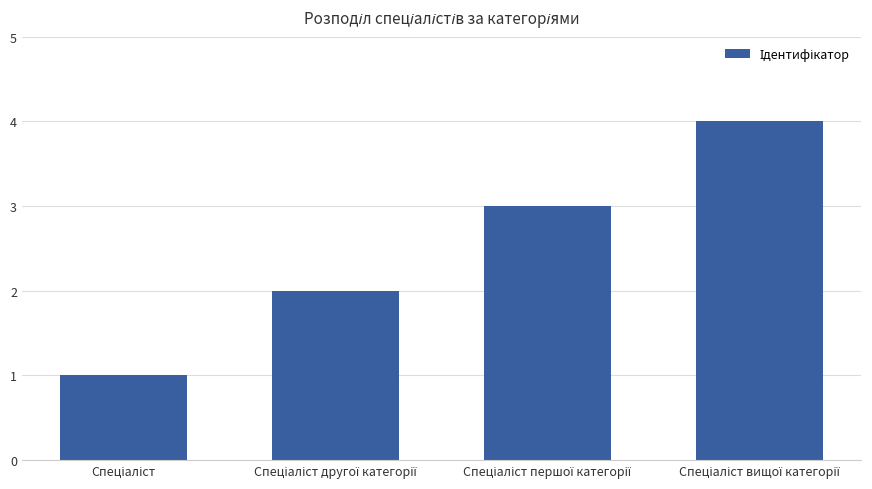

What is the difference between the maximum and minimum values?

3